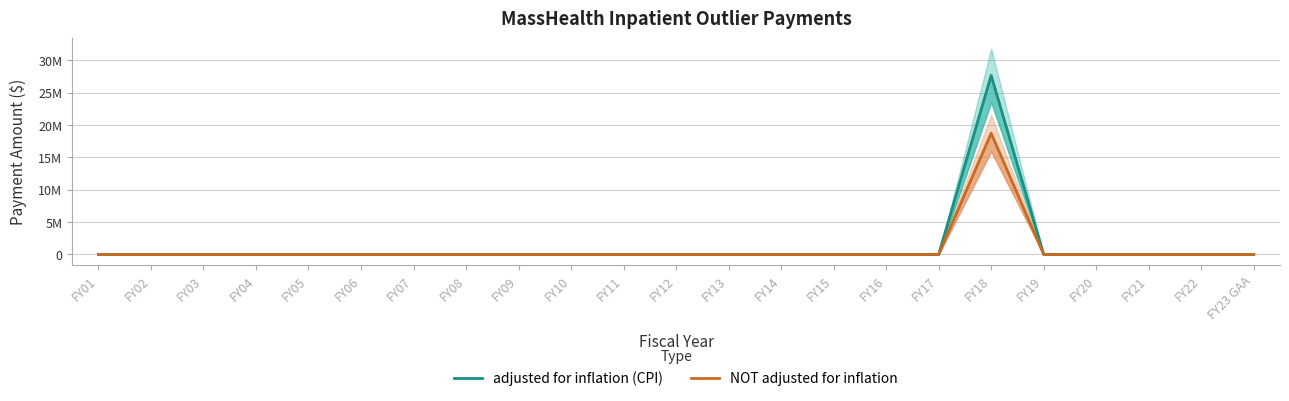

Reading left to right, what are all the values shown in this chart?

adjusted for inflation (CPI): 0	0	0	0	0	0	0	0	0	0	0	0	0	0	0	0	0	27687898	0	0	0	0	0
NOT adjusted for inflation: 0	0	0	0	0	0	0	0	0	0	0	0	0	0	0	0	0	18750000	0	0	0	0	0